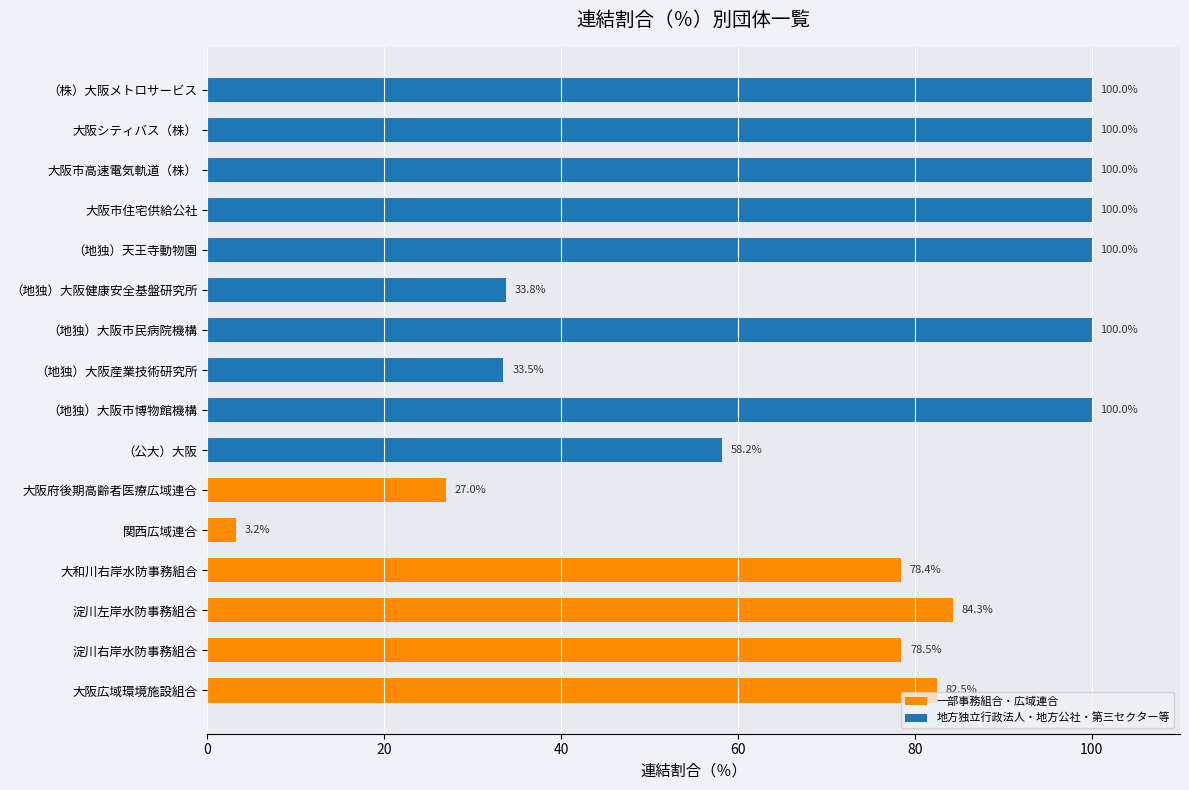

What is the difference between the maximum and second lowest values?

73.0